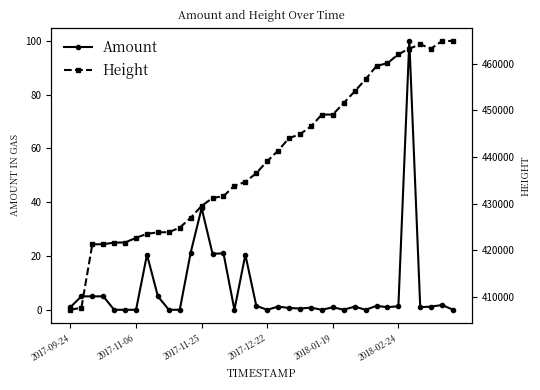

Is it true that Height equals 434679.0 at 16?

True